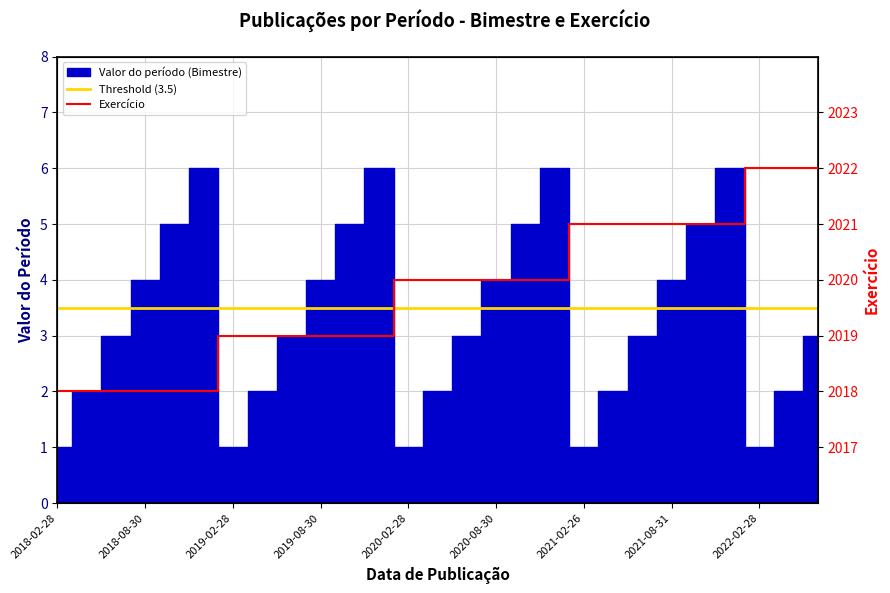

Approximately how many times larger is the value at 2019-08-30 compared to 2021-06-30?

1.0